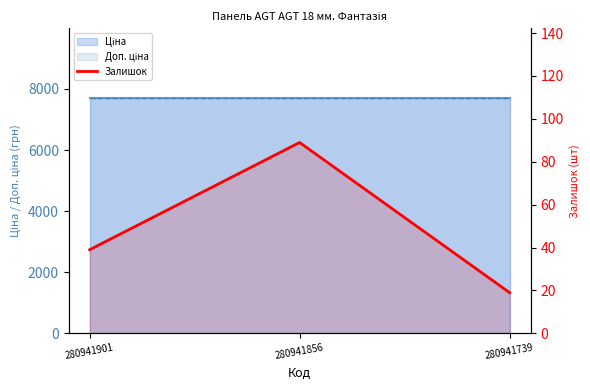

Count the values in the range 19 to 89.

3